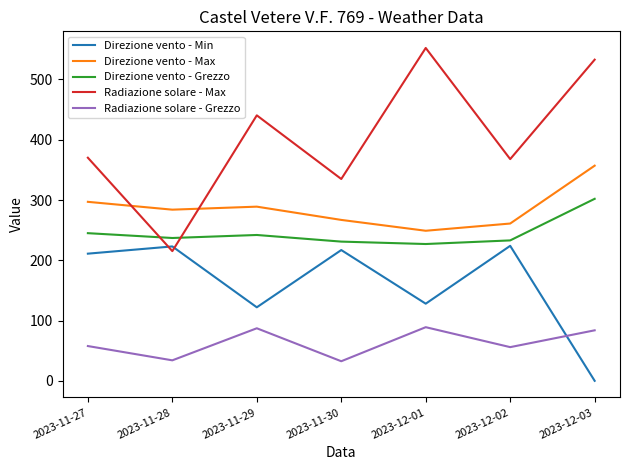

What is the sum of all Direzione vento - Max values?

2004.0